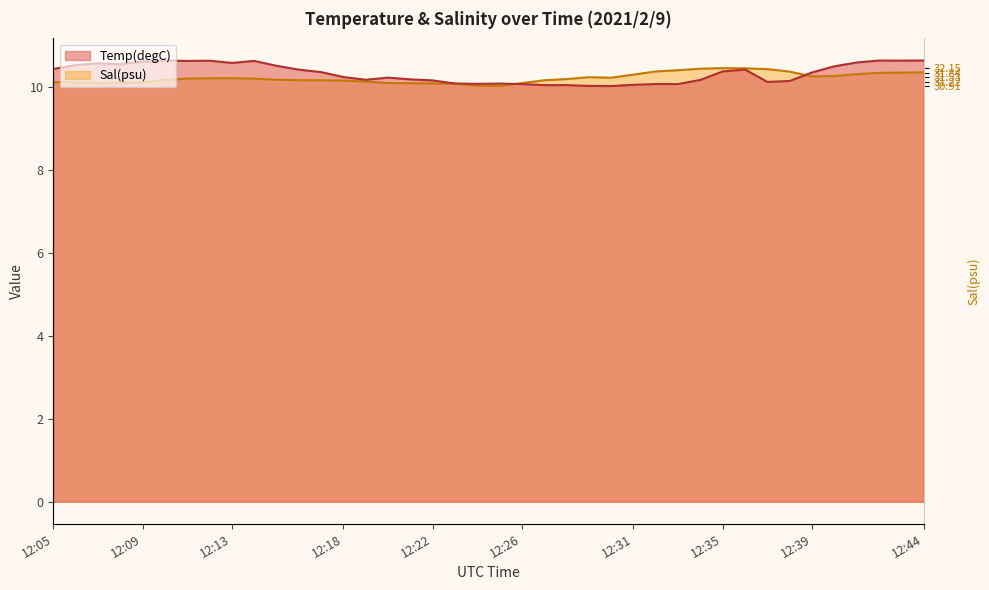

Which category has the highest value across all series?

12:44